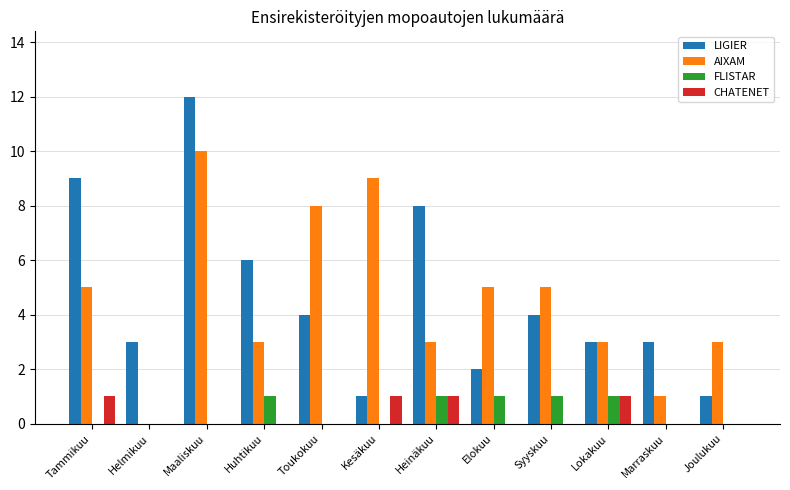

Reading left to right, what are all the values shown in this chart?

LIGIER: Tammikuu=9	Helmikuu=3	Maaliskuu=12	Huhtikuu=6	Toukokuu=4	Kesäkuu=1	Heinäkuu=8	Elokuu=2	Syyskuu=4	Lokakuu=3	Marraskuu=3	Joulukuu=1
AIXAM: Tammikuu=5	Helmikuu=0	Maaliskuu=10	Huhtikuu=3	Toukokuu=8	Kesäkuu=9	Heinäkuu=3	Elokuu=5	Syyskuu=5	Lokakuu=3	Marraskuu=1	Joulukuu=3
FLISTAR: Tammikuu=0	Helmikuu=0	Maaliskuu=0	Huhtikuu=1	Toukokuu=0	Kesäkuu=0	Heinäkuu=1	Elokuu=1	Syyskuu=1	Lokakuu=1	Marraskuu=0	Joulukuu=0
CHATENET: Tammikuu=1	Helmikuu=0	Maaliskuu=0	Huhtikuu=0	Toukokuu=0	Kesäkuu=1	Heinäkuu=1	Elokuu=0	Syyskuu=0	Lokakuu=1	Marraskuu=0	Joulukuu=0